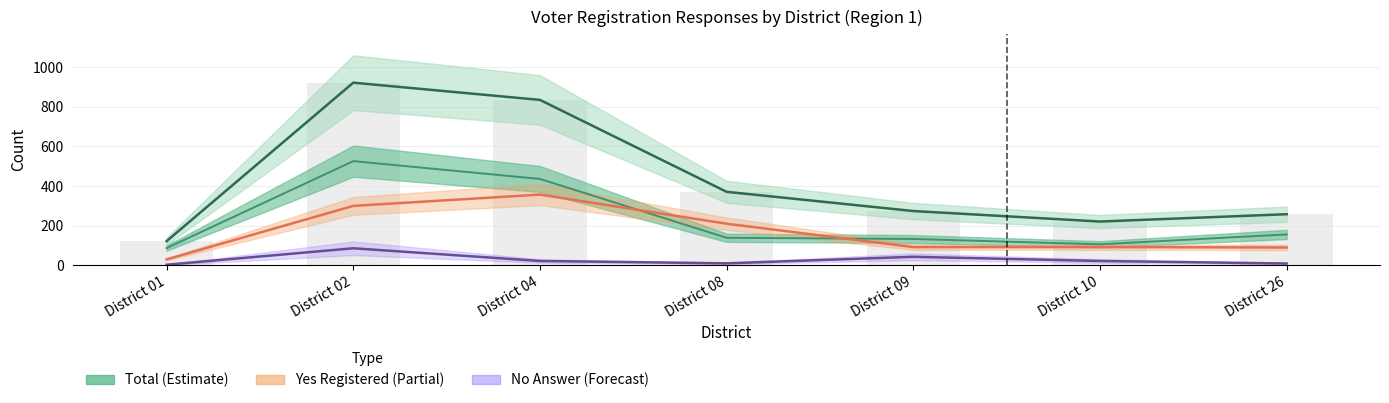

What is the value of the No Answer bar at the 7th from the left?

9